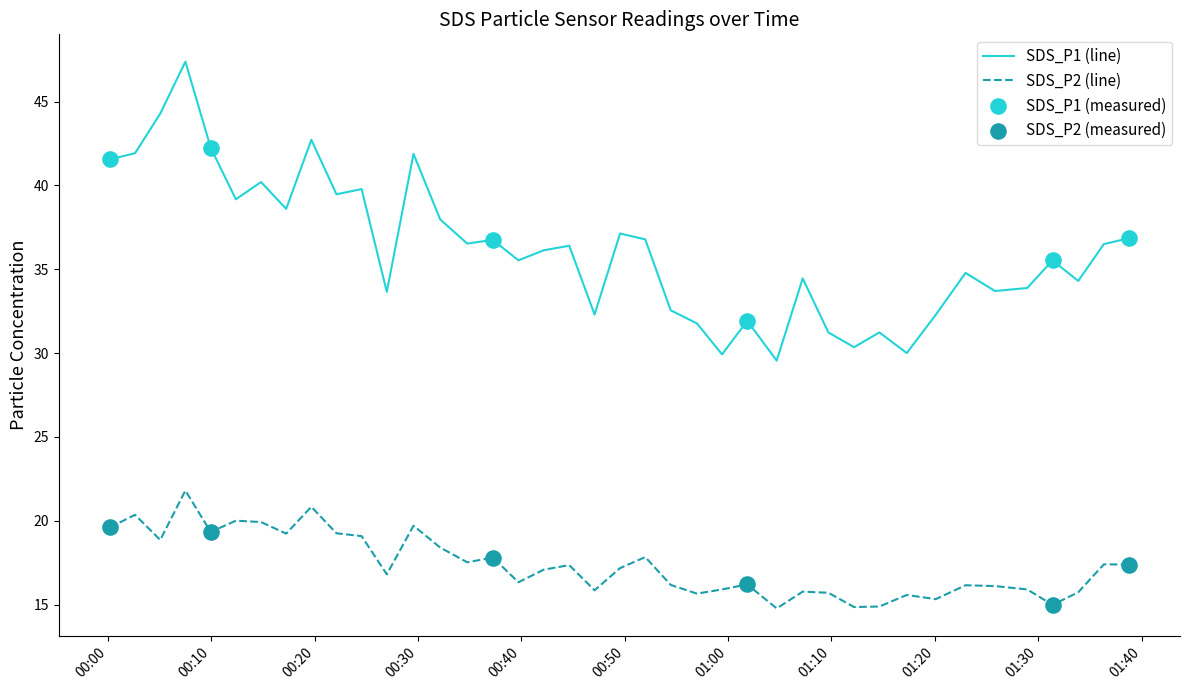

Which series has the largest range (max minus min)?

SDS_P1 (line)